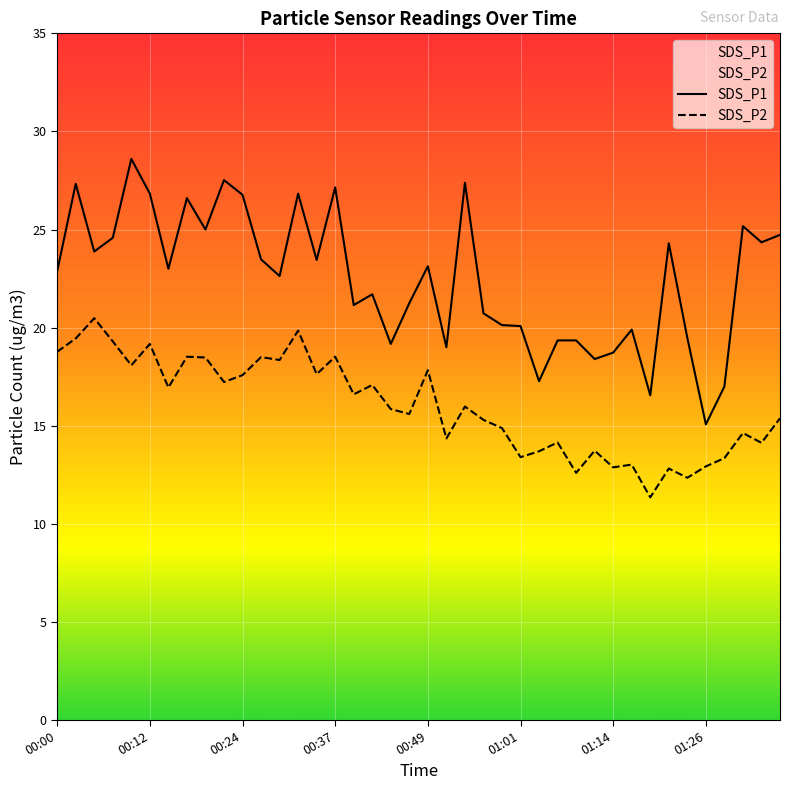

Reading right to left, transcribe all the data shown in this chart.

SDS_P1: 24.7	24.4	25.2	17.0	15.1	19.5	24.3	16.6	19.9	18.7	18.4	19.4	19.4	17.3	20.1	20.1	20.7	27.4	19.0	23.1	21.2	19.2	21.7	21.1	27.1	23.4	26.8	22.6	23.5	26.8	27.5	25.0	26.6	23.0	26.8	28.6	24.6	23.9	27.3	22.9
SDS_P2: 15.4	14.1	14.6	13.3	12.9	12.3	12.8	11.3	13.0	12.9	13.7	12.6	14.2	13.7	13.4	14.9	15.3	16.0	14.3	17.8	15.6	15.8	17.1	16.6	18.5	17.6	19.9	18.4	18.5	17.6	17.2	18.5	18.5	16.9	19.2	18.1	19.3	20.5	19.4	18.8